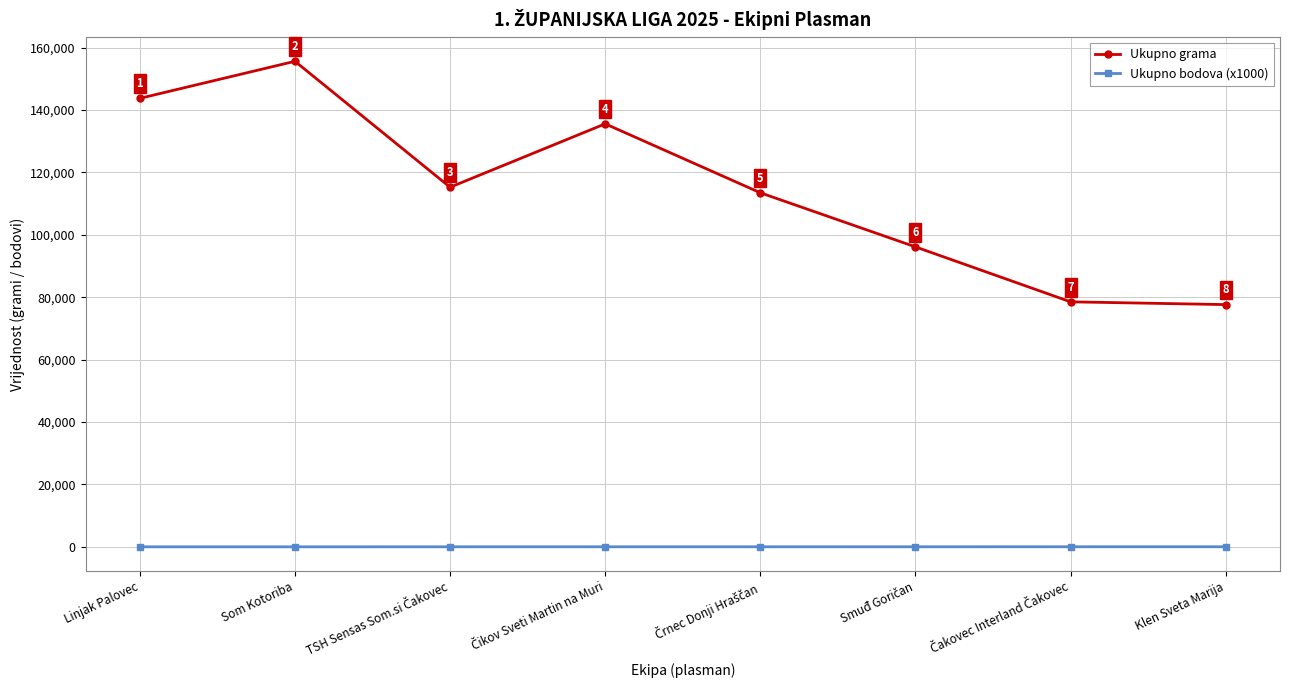

Which series has the widest spread of values?

Ukupno grama